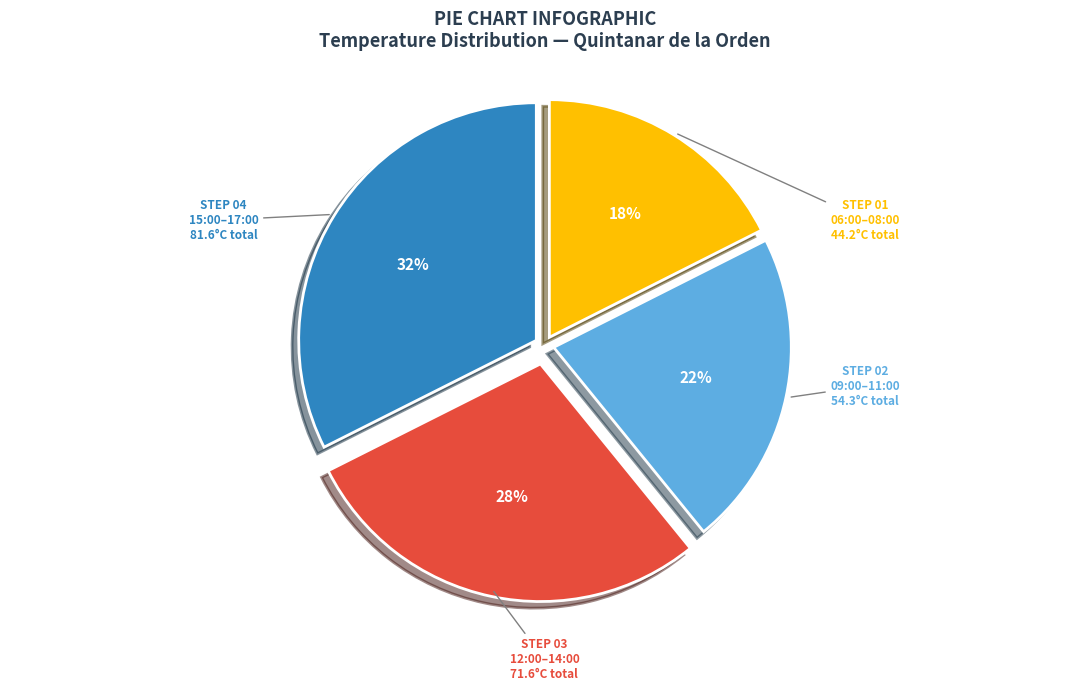

Is there a majority slice in this chart?

No